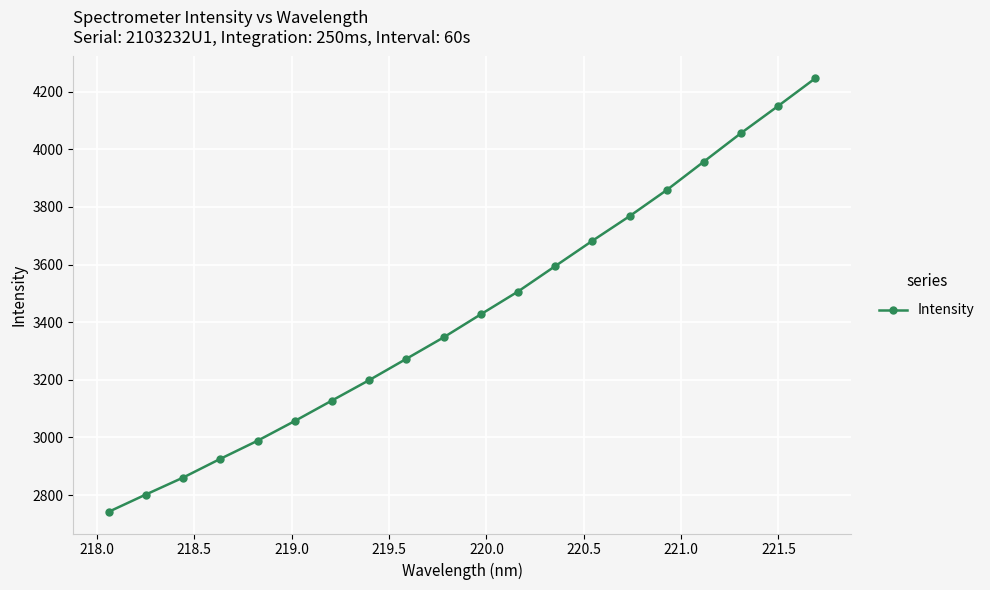

True or false: there are more than 1 points higher than both neighbors.

False